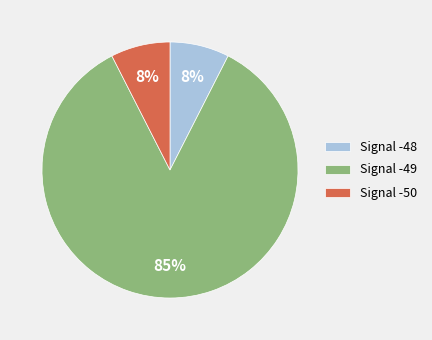

Do Signal -48 and Signal -49 together represent more than half of the pie?

Yes